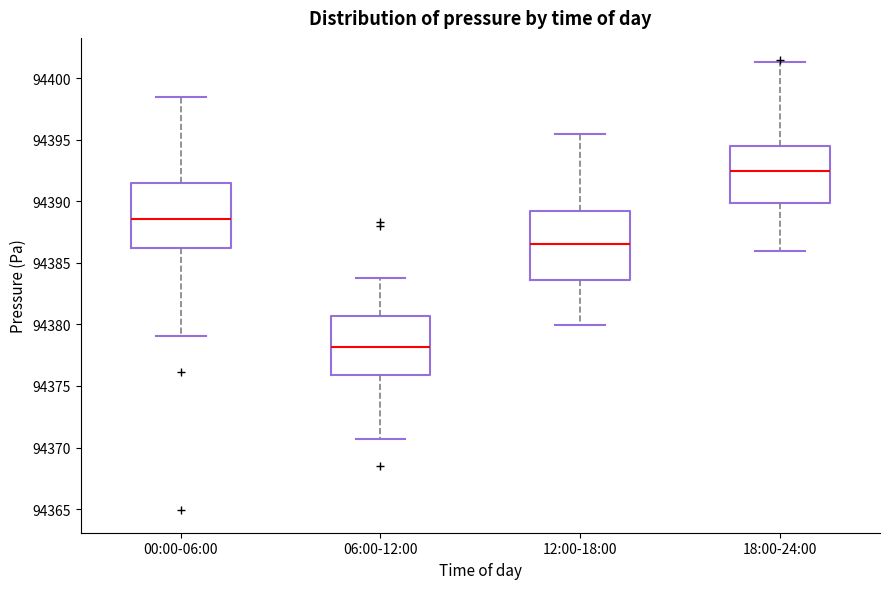

Reading left to right, transcribe this box plot: for each box, give where its median line is, the range the box spans, and where its two whiskers end, as read against the y-axis. The values are not printed on the chart, so give them approximately, as read against the axis.

00:00-06:00: median 94388.5, box 94386.0 to 94391.5, whiskers 94379.0 to 94398.5
06:00-12:00: median 94378.0, box 94376.0 to 94380.5, whiskers 94370.5 to 94384.0
12:00-18:00: median 94386.5, box 94383.5 to 94389.0, whiskers 94380.0 to 94395.5
18:00-24:00: median 94392.5, box 94390.0 to 94394.5, whiskers 94386.0 to 94401.5